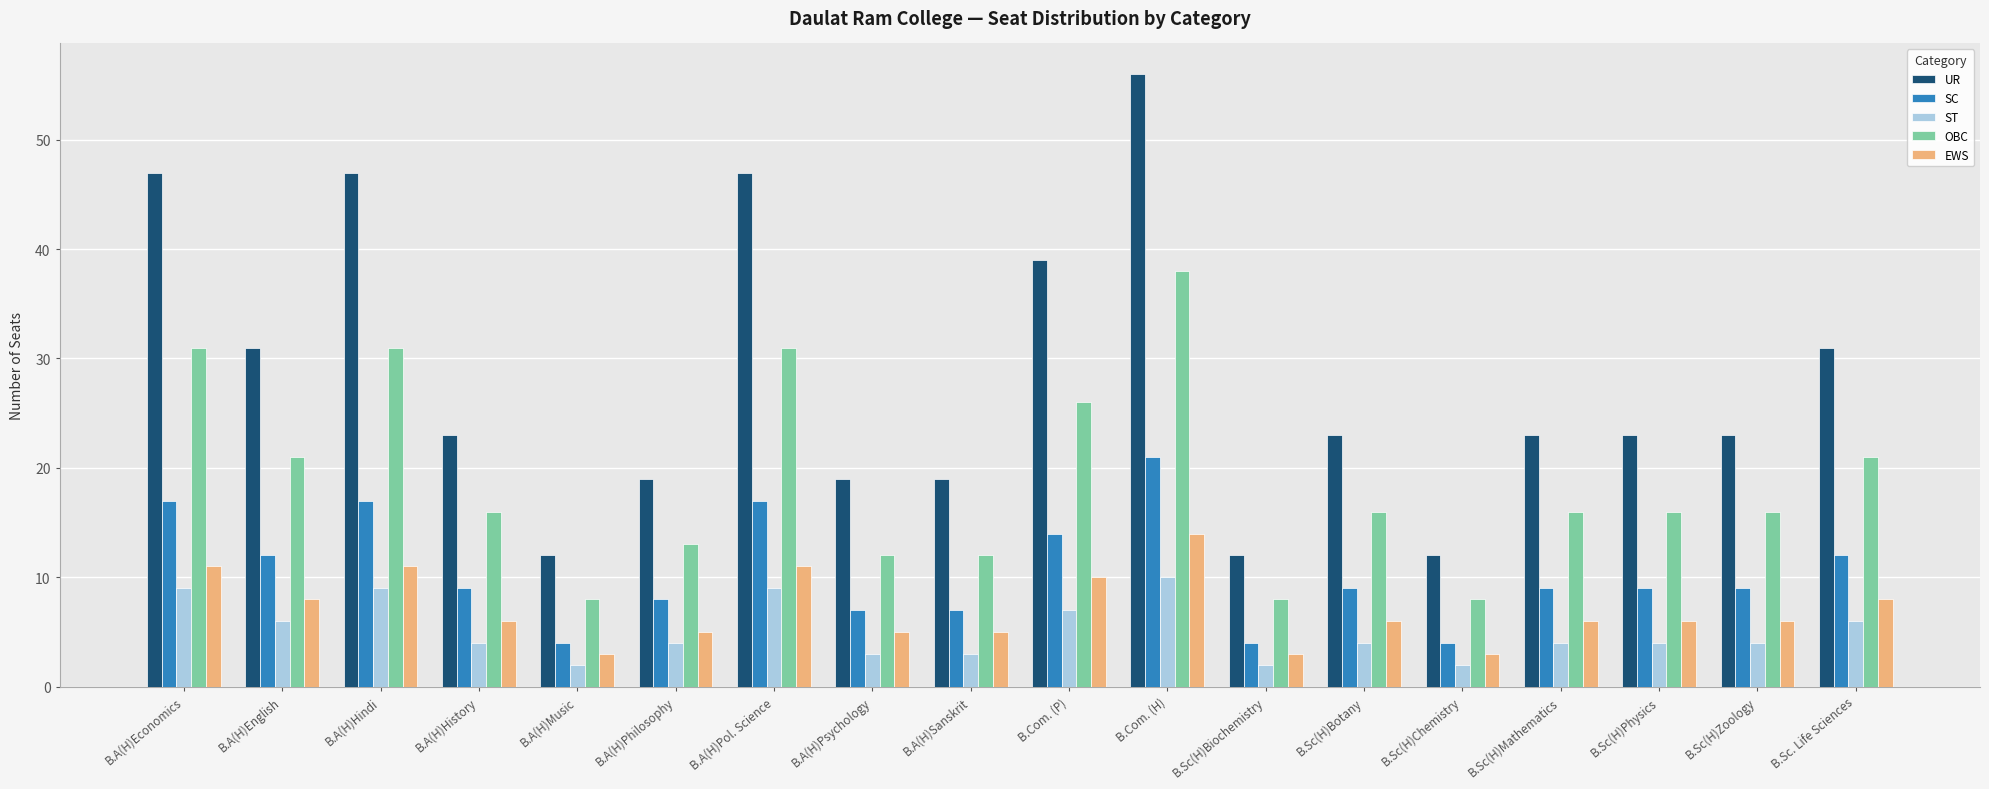

Which series changed the most between B.A(H)Music and B.A(H)Sanskrit?

UR